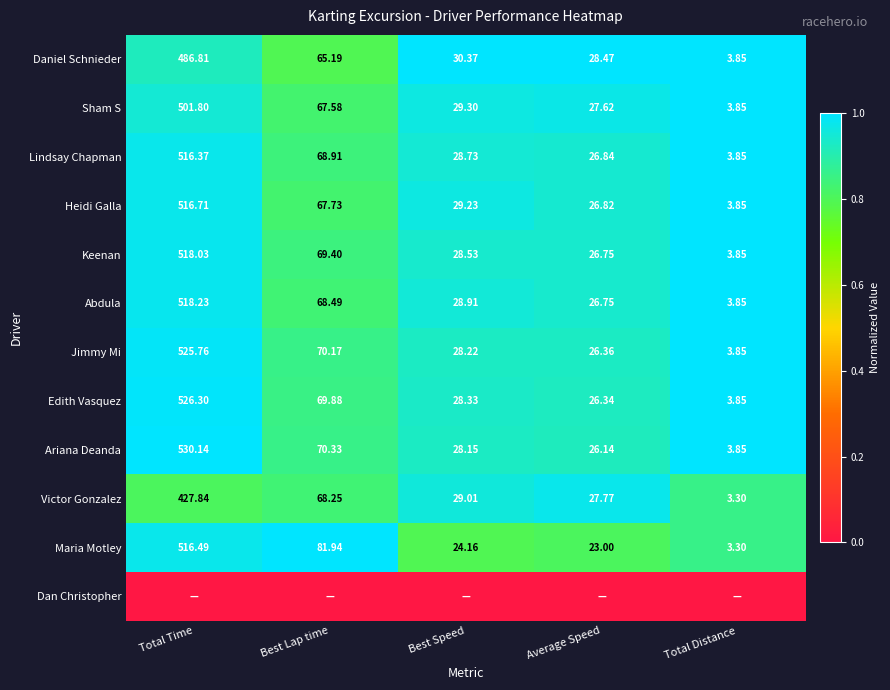

Rank the categories by Keenan value from highest to lowest.

Total Time, Best Lap time, Best Speed, Average Speed, Total Distance